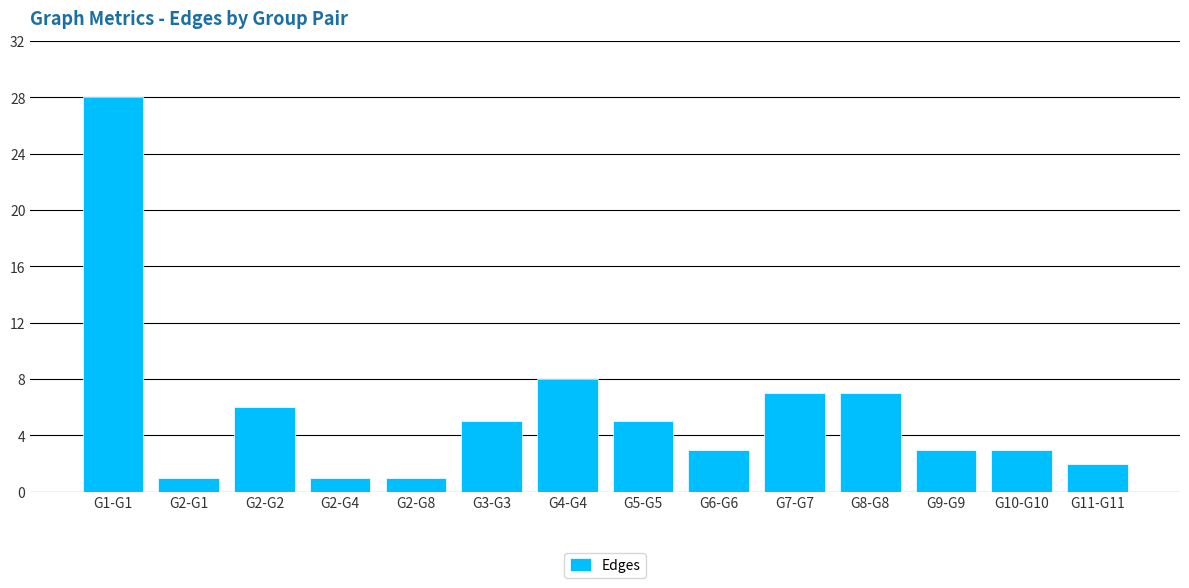

Reading right to left, transcribe all the data shown in this chart.

G11-G11=2	G10-G10=3	G9-G9=3	G8-G8=7	G7-G7=7	G6-G6=3	G5-G5=5	G4-G4=8	G3-G3=5	G2-G8=1	G2-G4=1	G2-G2=6	G2-G1=1	G1-G1=28